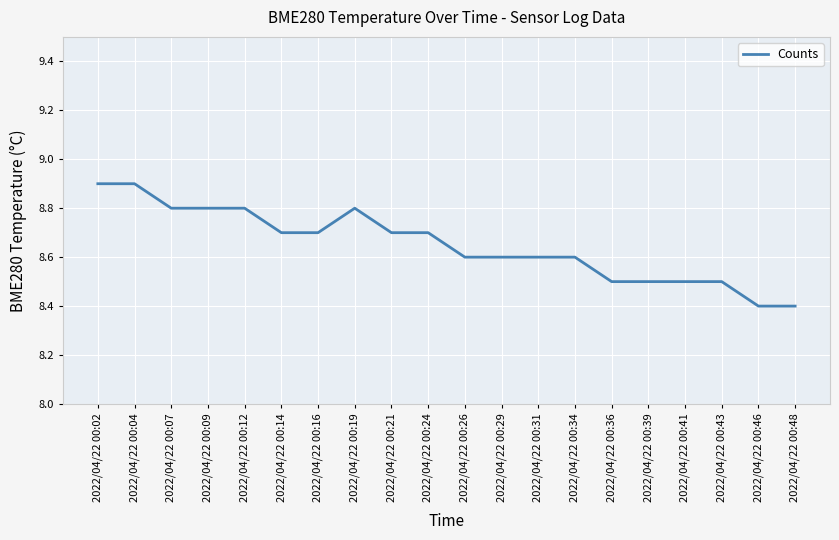

What is the difference between the maximum and minimum values?

0.5